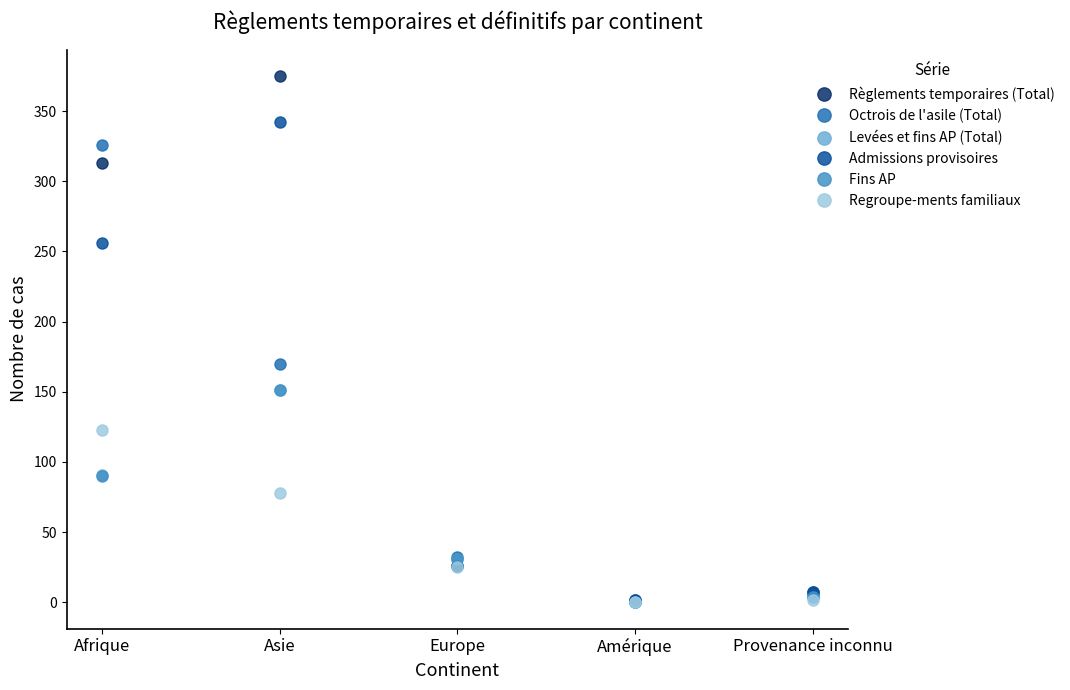

How many values in Levées et fins AP (Total) are above zero?

4